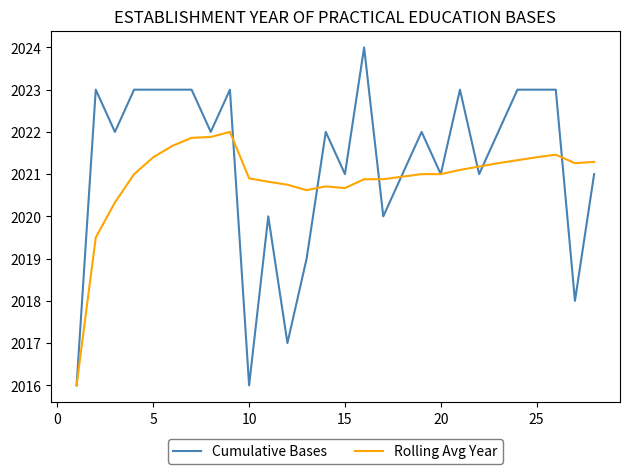

Which series has the widest spread of values?

Cumulative Bases